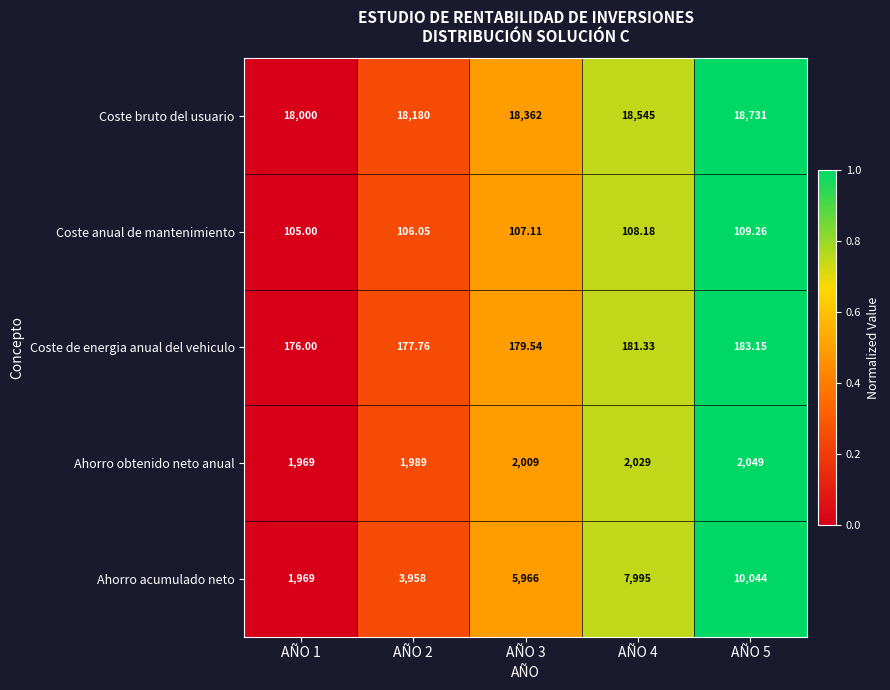

At AÑO 2, list the series in order from largest to smallest.

Coste bruto del usuario, Ahorro acumulado neto, Ahorro obtenido neto anual, Coste de energia anual del vehiculo, Coste anual de mantenimiento